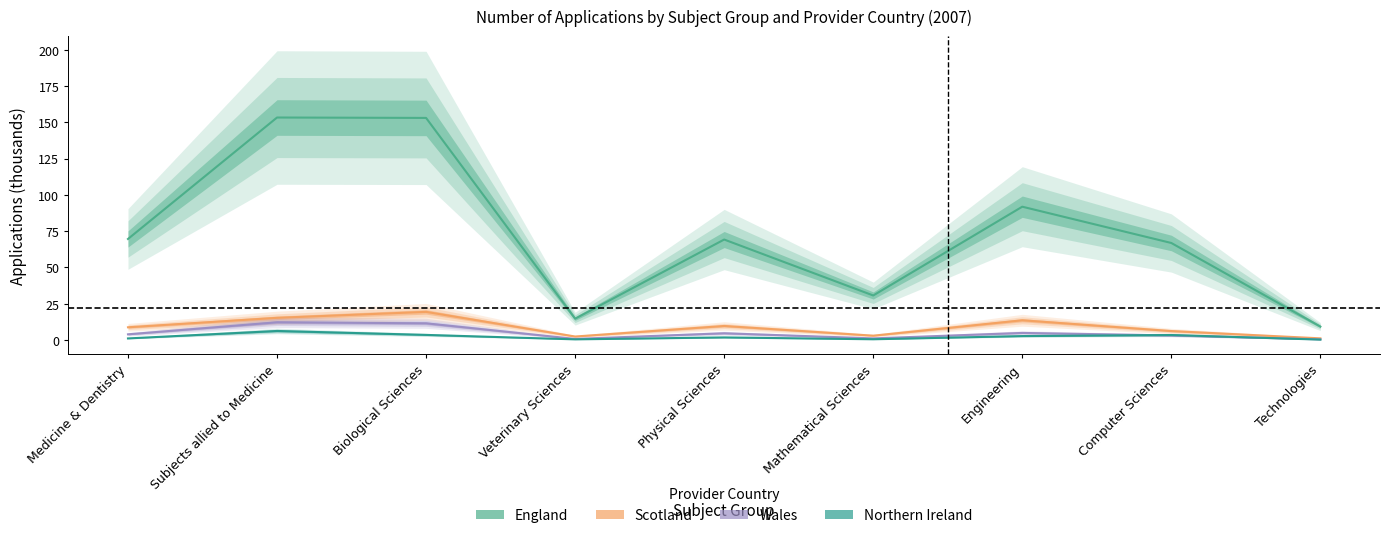

In Wales, how many points are higher than both neighbors (excluding endpoints)?

3